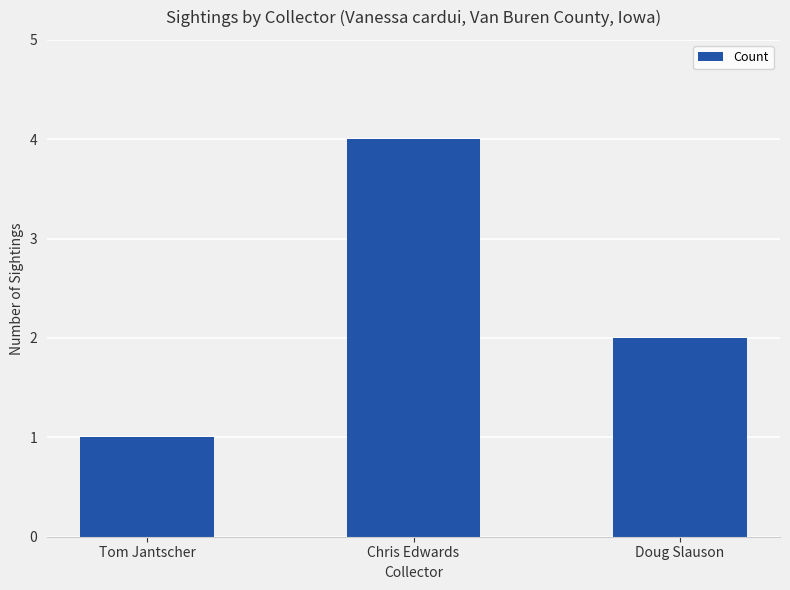

What is the sum of all values?

7